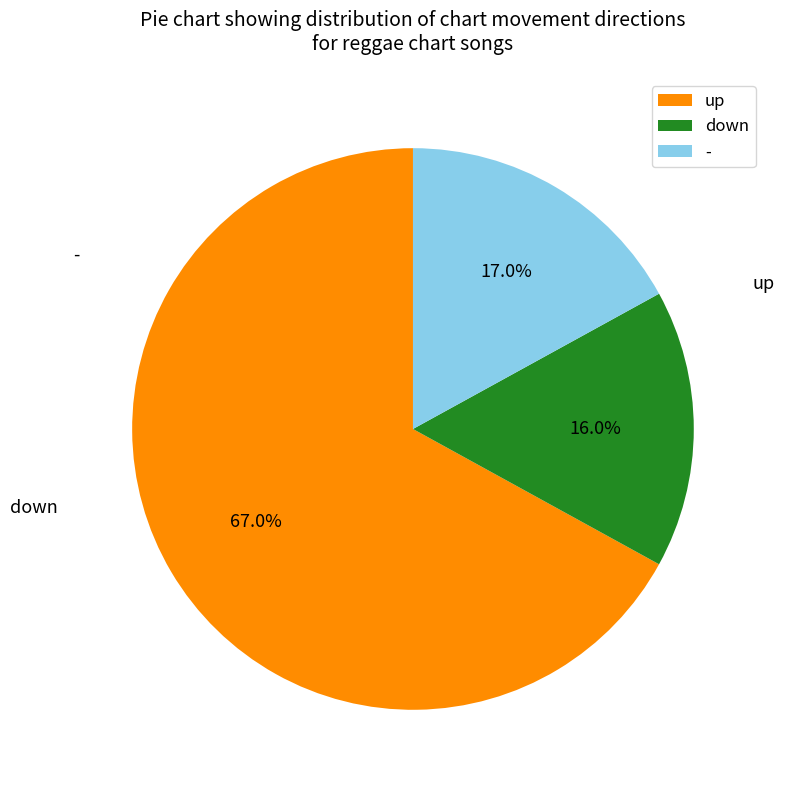

What percentage is the - slice, to the nearest percent?

17%